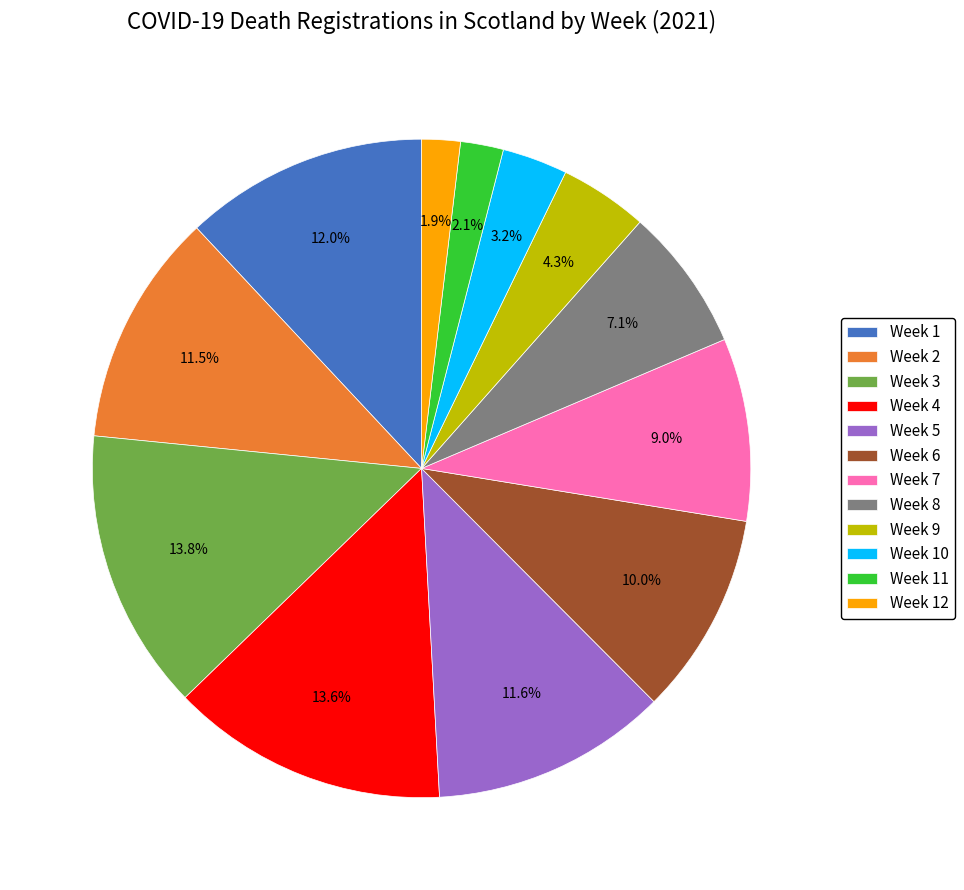

Is there a majority slice in this chart?

No